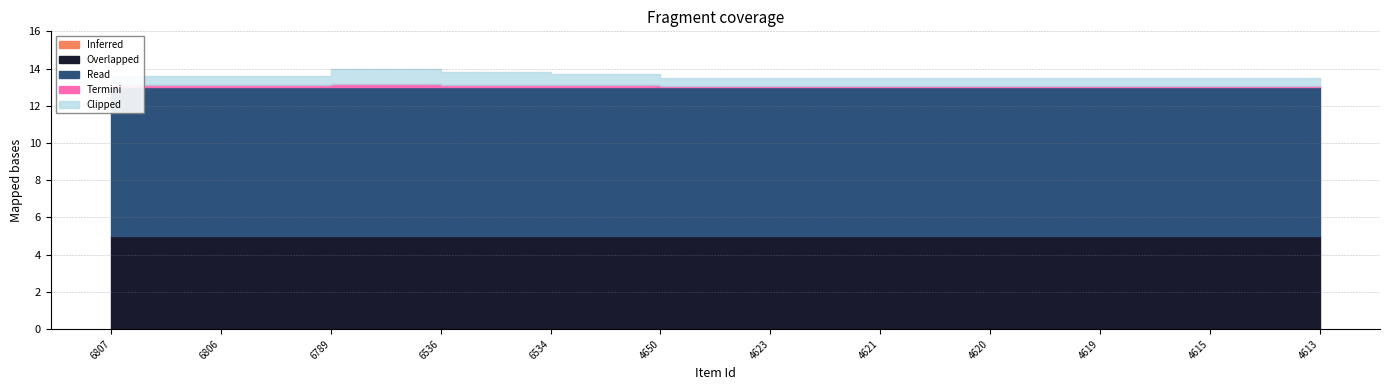

Count the number of categories in the chart.

12